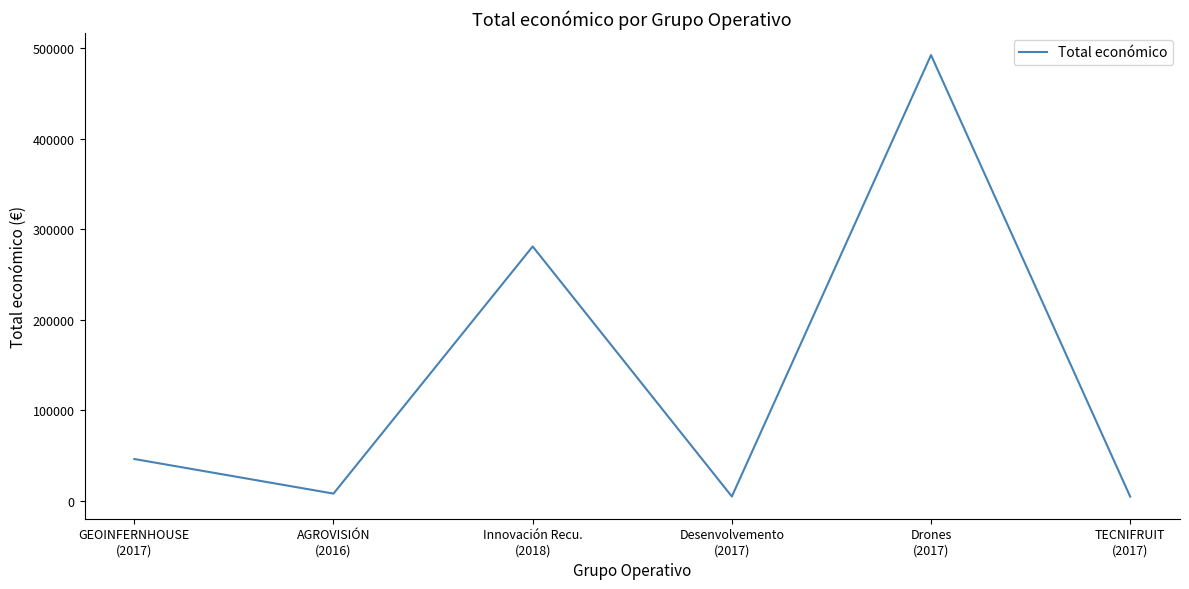

What is the sum of all values?

836943